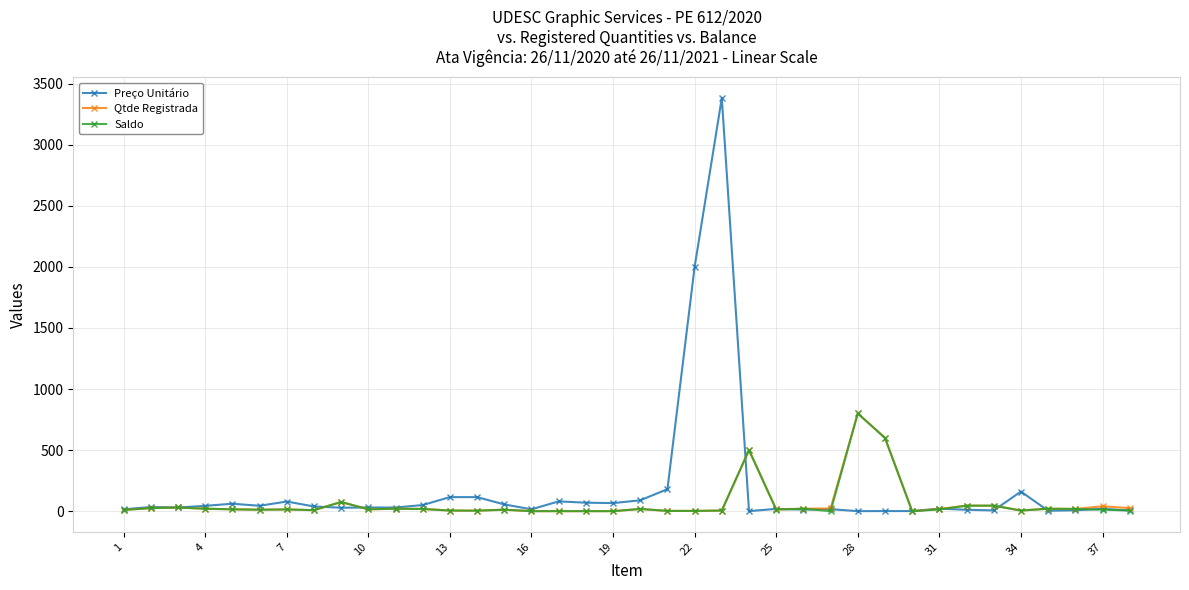

What is the minimum value for Preço Unitário?

0.2